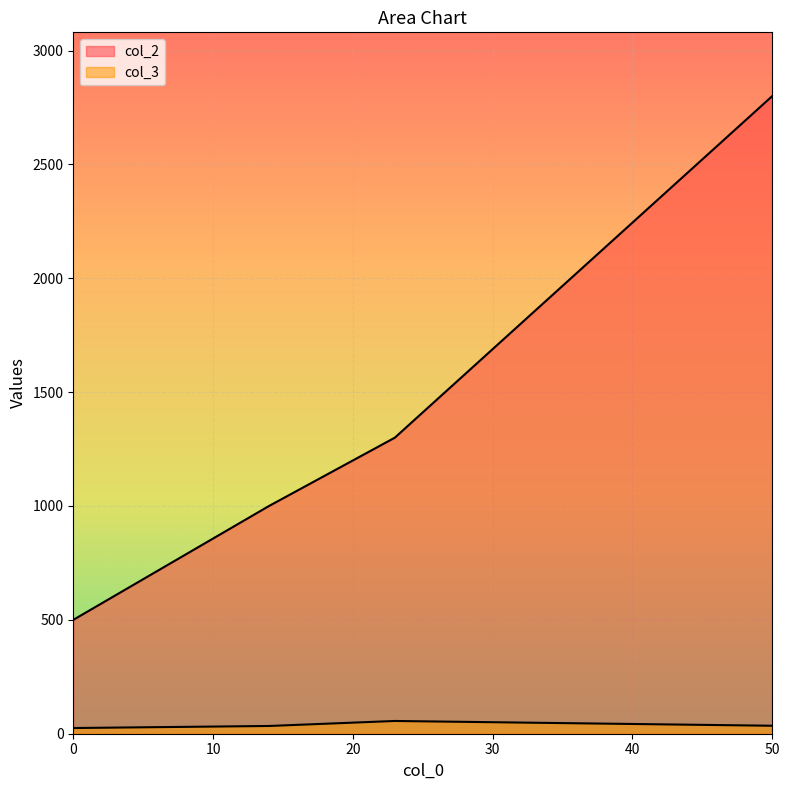

True or false: col_2 has more than 1 interior local peaks.

False